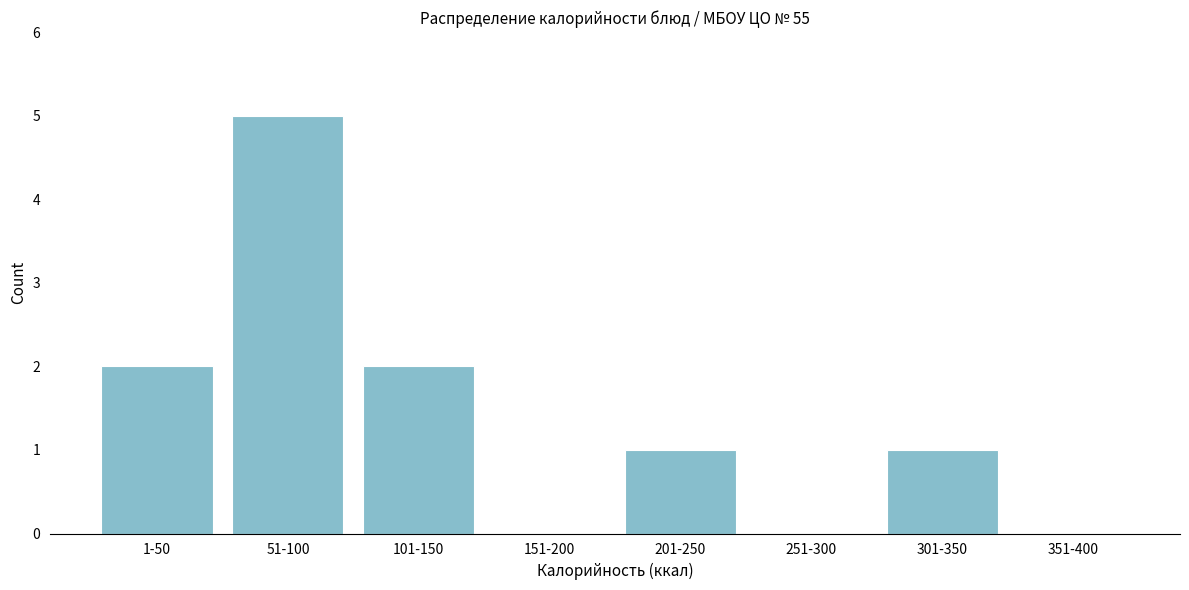

Reading right to left, extract all data points from this chart.

351-400=0	301-350=1	251-300=0	201-250=1	151-200=0	101-150=2	51-100=5	1-50=2